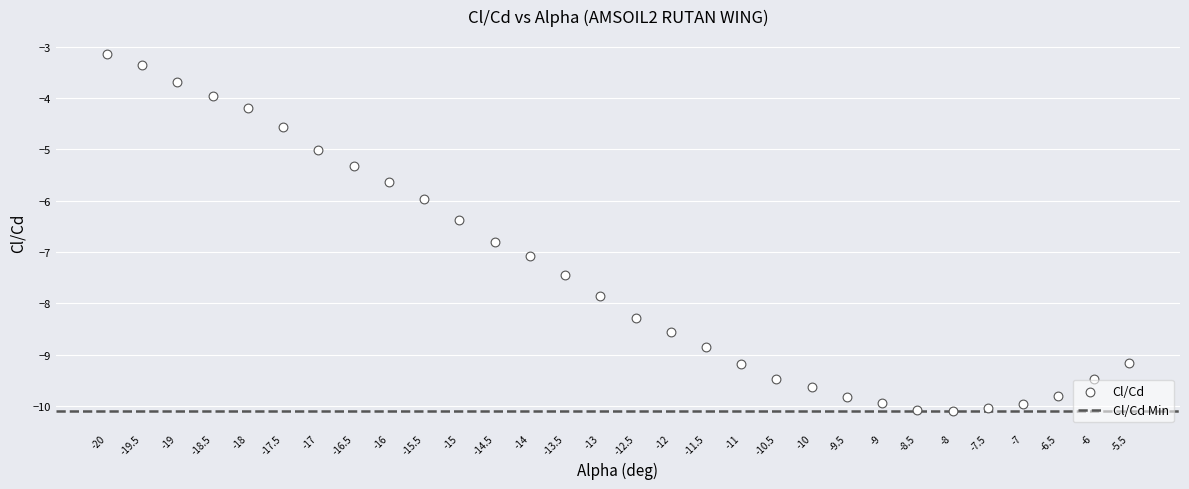

What is the range of X values (max minus min)?

14.5